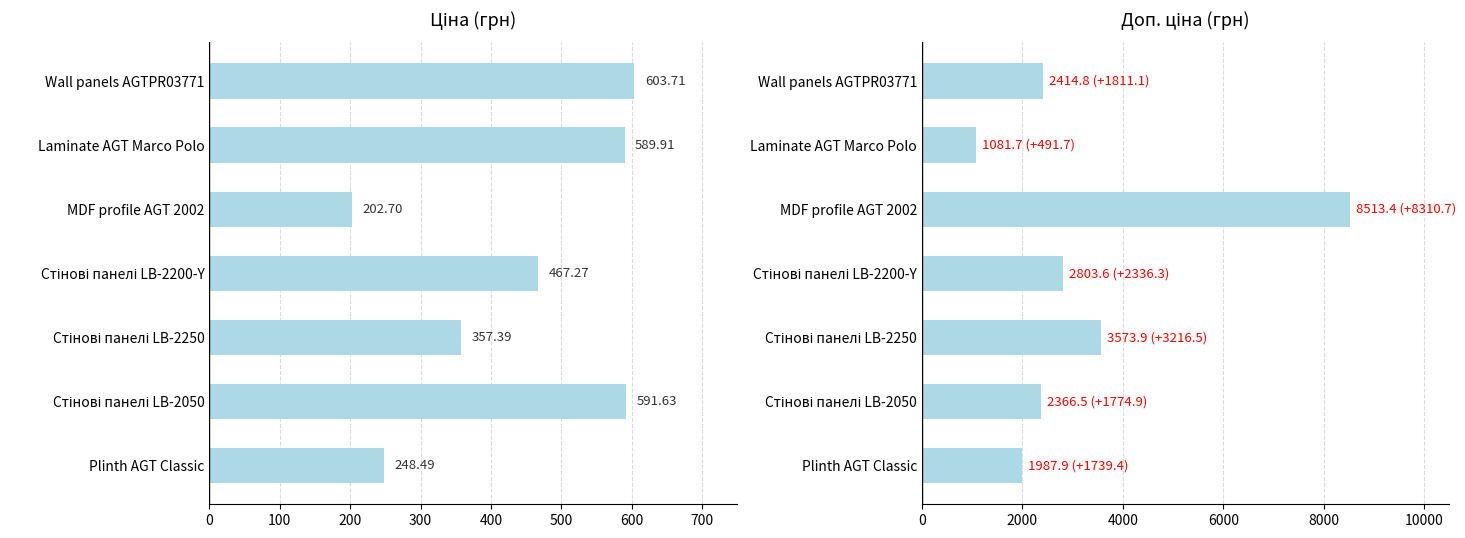

How many values in the Доп. ціна series exceed 2414?

4